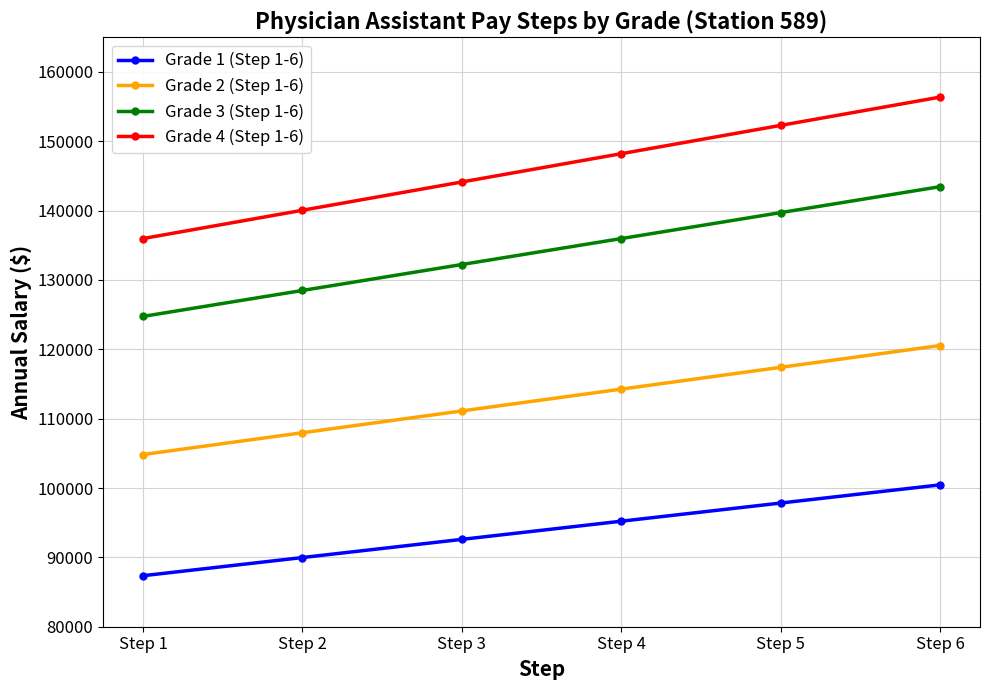

How many categories are shown in the chart?

6